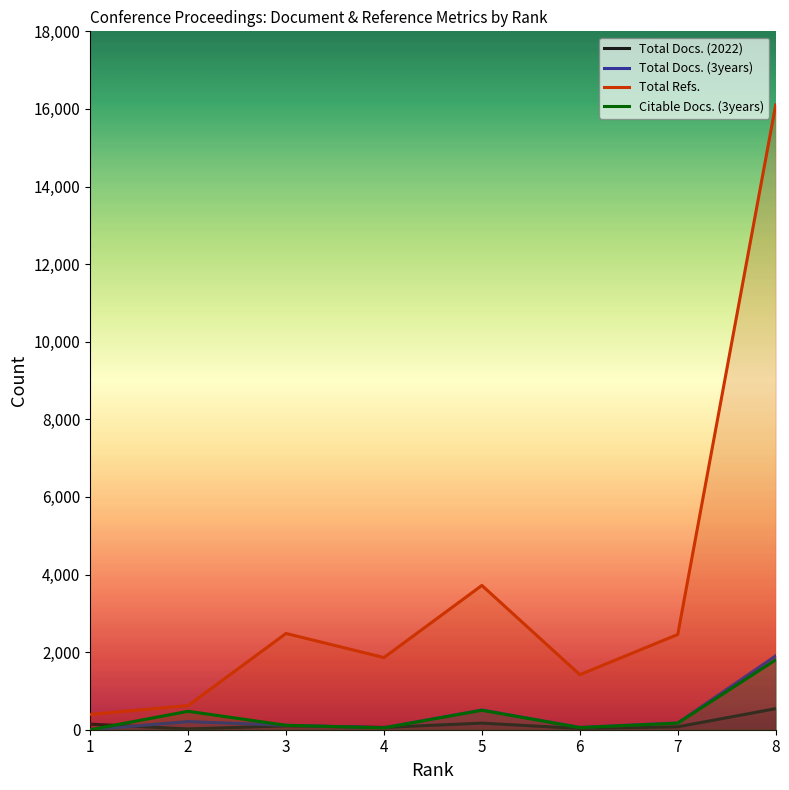

How many data points in Citable Docs. (3years) are above 170?

3